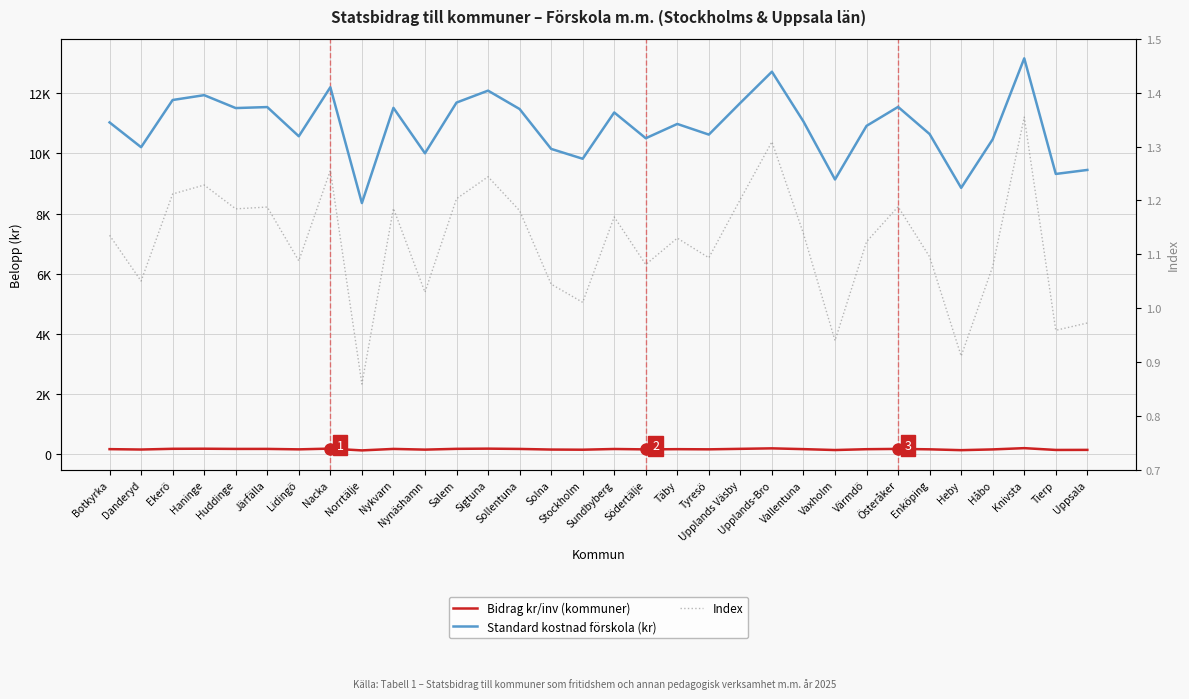

Which series has the widest spread of values?

Standard kostnad förskola (kr)